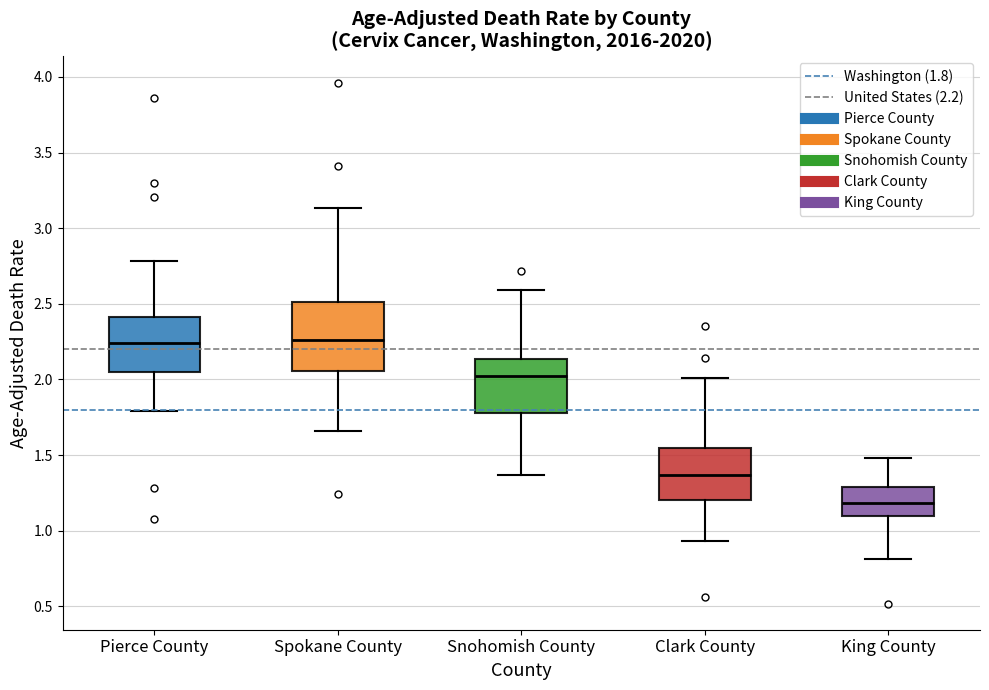

Where does the median line of the box for Spokane County sit on the y-axis? The values are not printed on the chart, so give them approximately, as read against the axis.

2.25